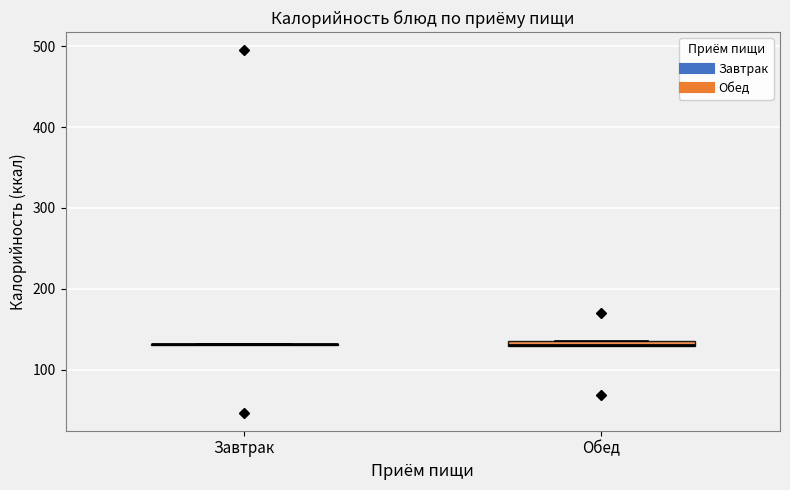

Where is the upper edge of the box for Обед on the y-axis? The values are not printed on the chart, so give them approximately, as read against the axis.

140